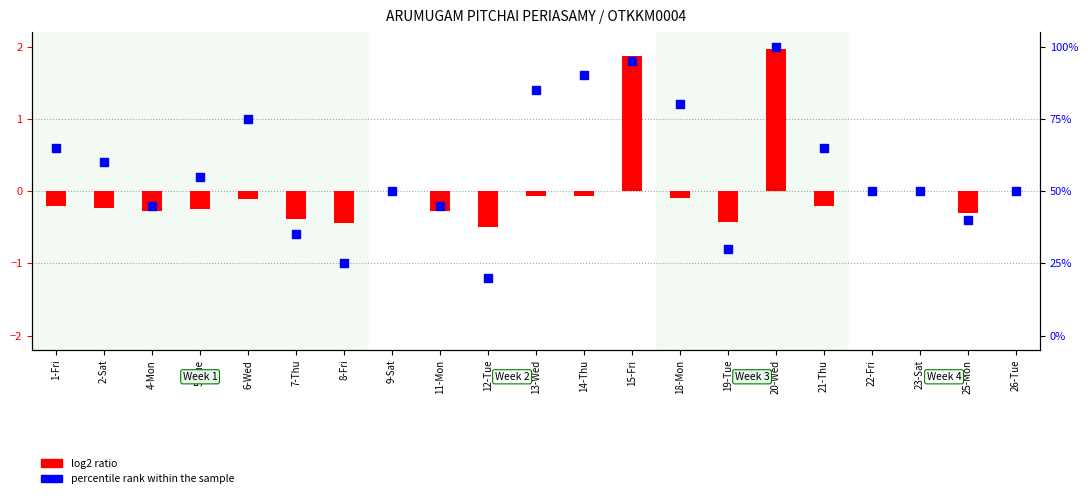

At how many categories does at least one series exceed 0?

10